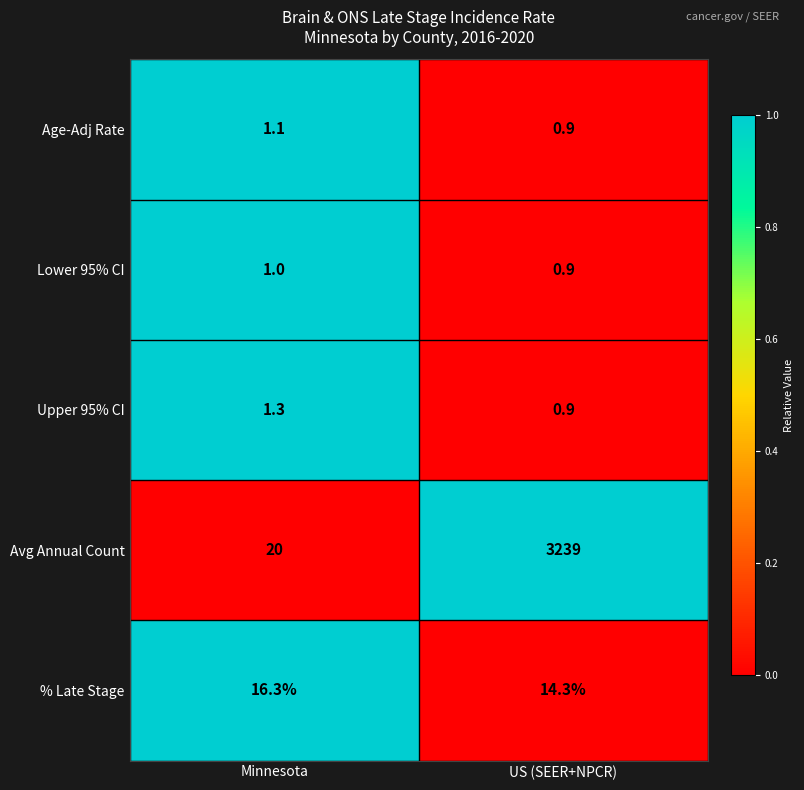

How many categories are shown in the chart?

2